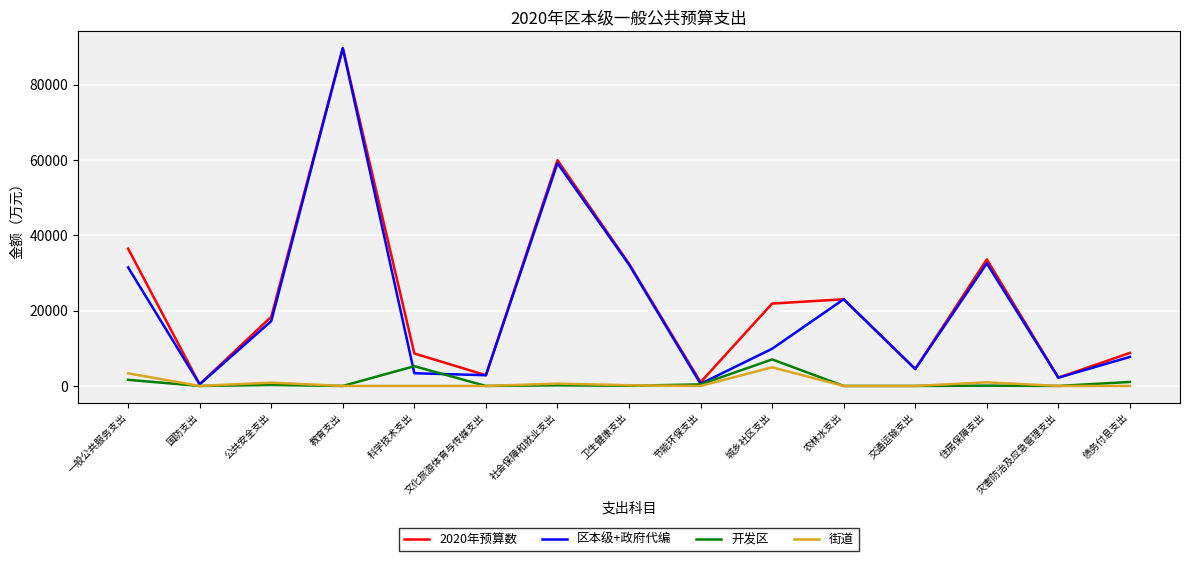

Is the value of 2020年预算数 at 节能环保支出 greater than the value of 区本级+政府代编 at 教育支出?

No